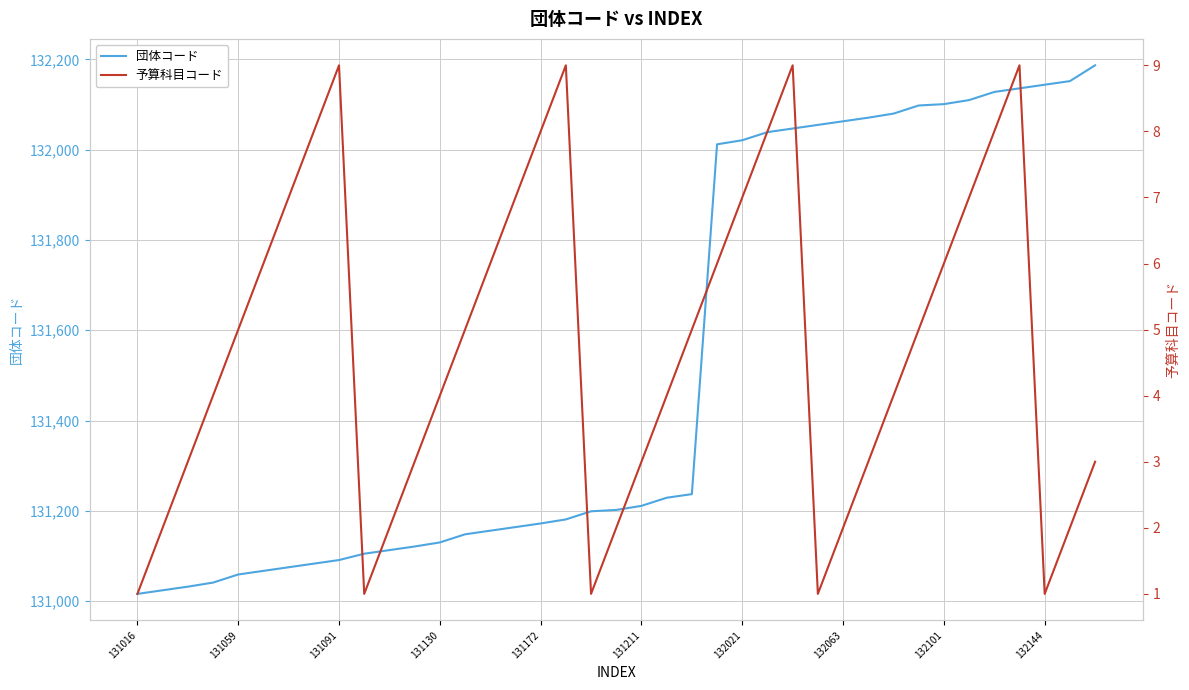

True or false: 予算科目コード and 団体コード cross at least once.

False